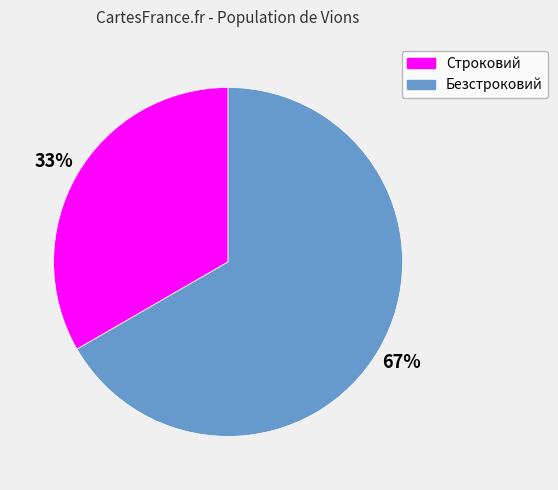

To the nearest percent, what percentage of the pie is Строковий?

33%